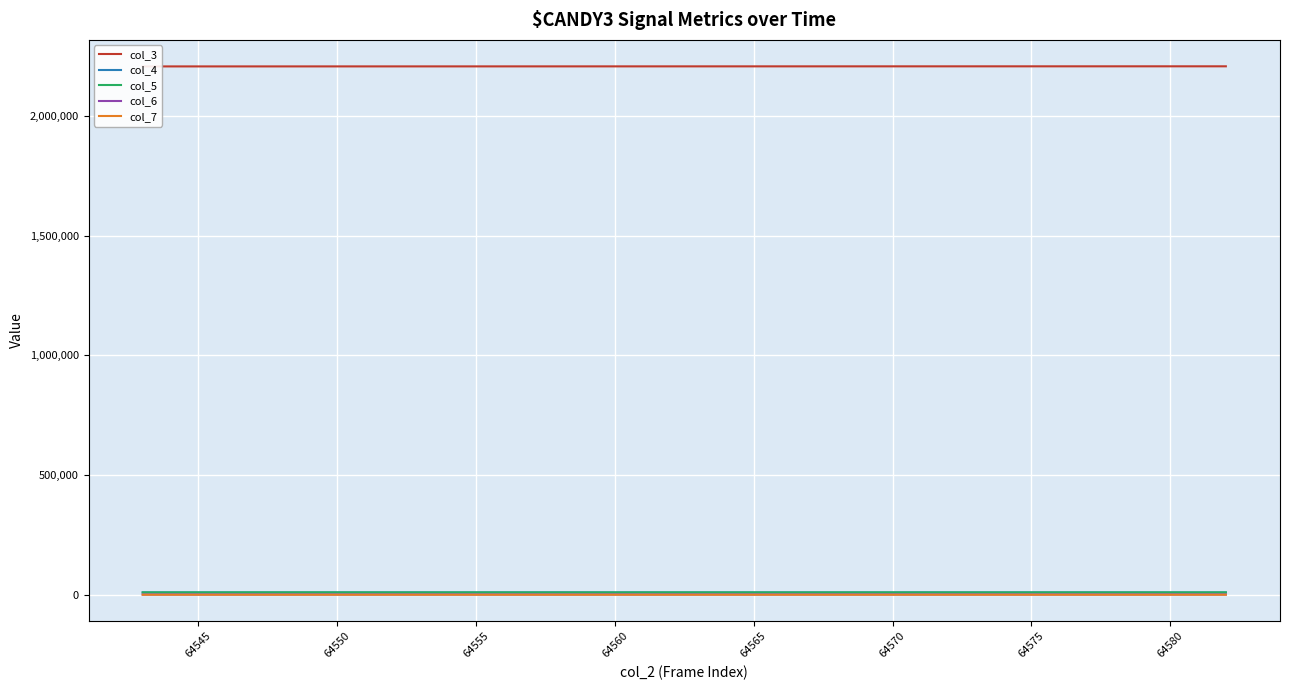

What is the difference between the second highest and minimum values in the col_5 series?

410